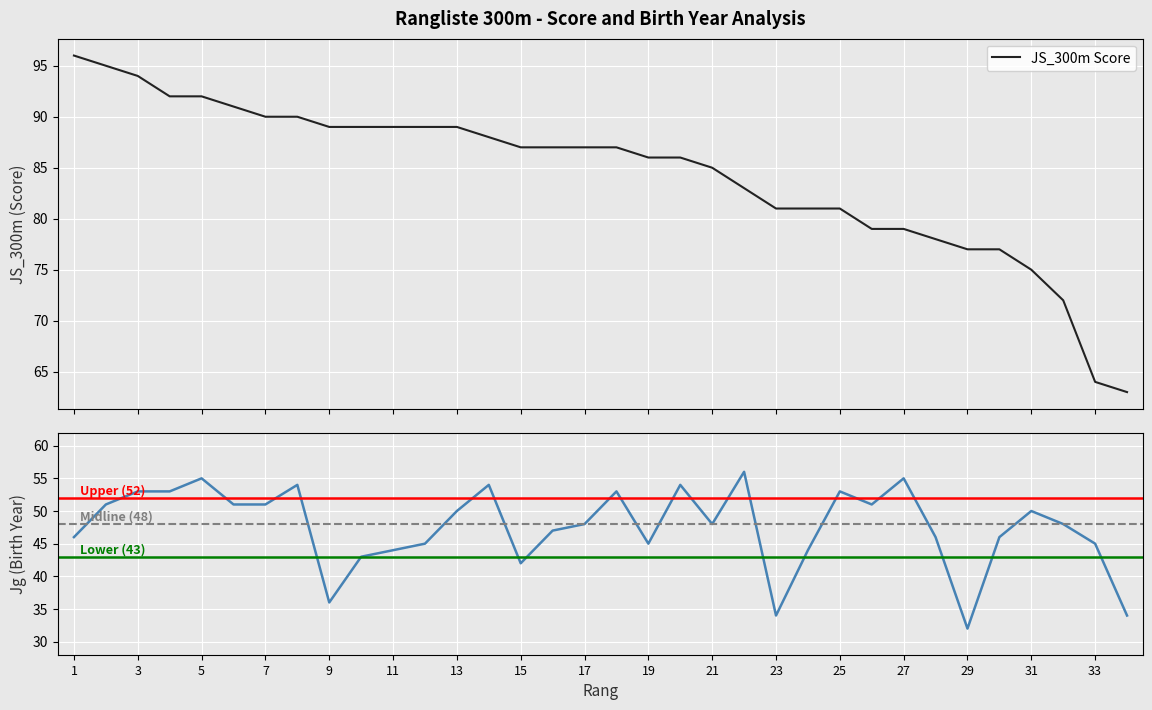

Is the value of Jg (Birth Year) at 17 greater than the value of JS_300m Score at 3?

No